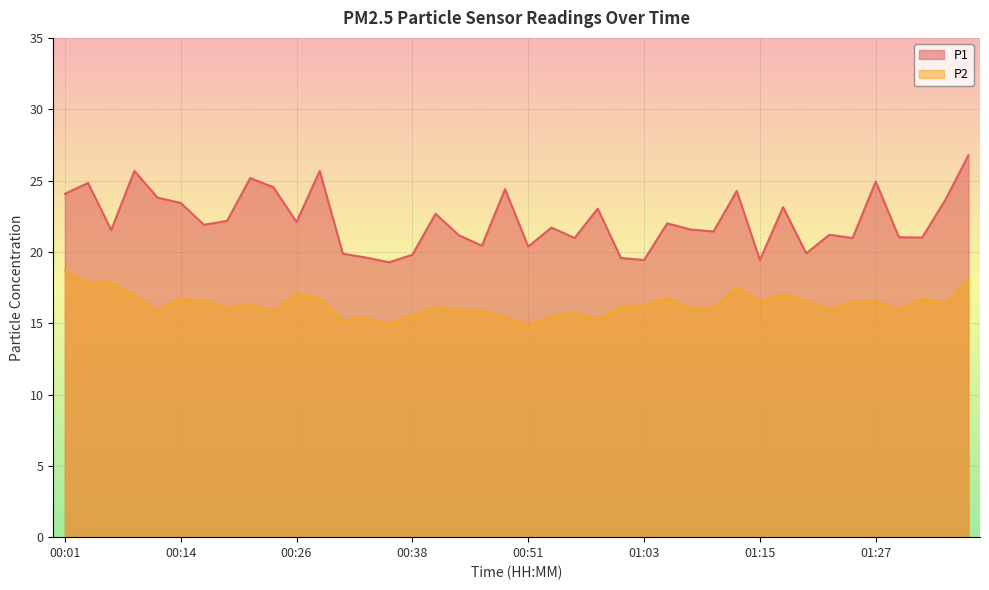

True or false: P1 has a value of 22.2 at 00:19.

True